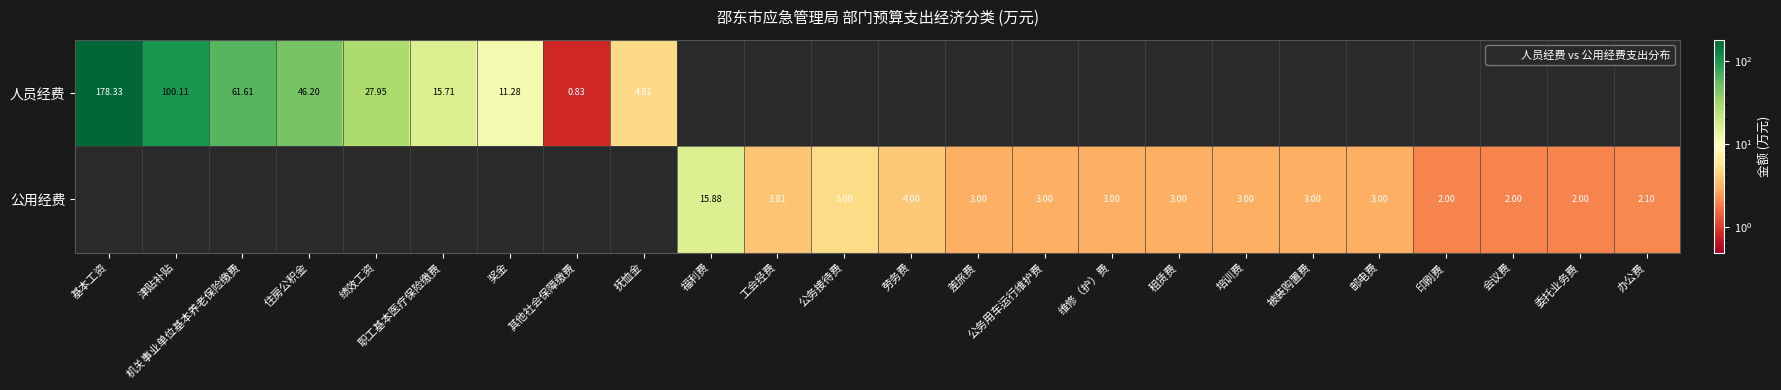

True or false: 人员经费 has a value of 0.0 at 被装购置费.

True